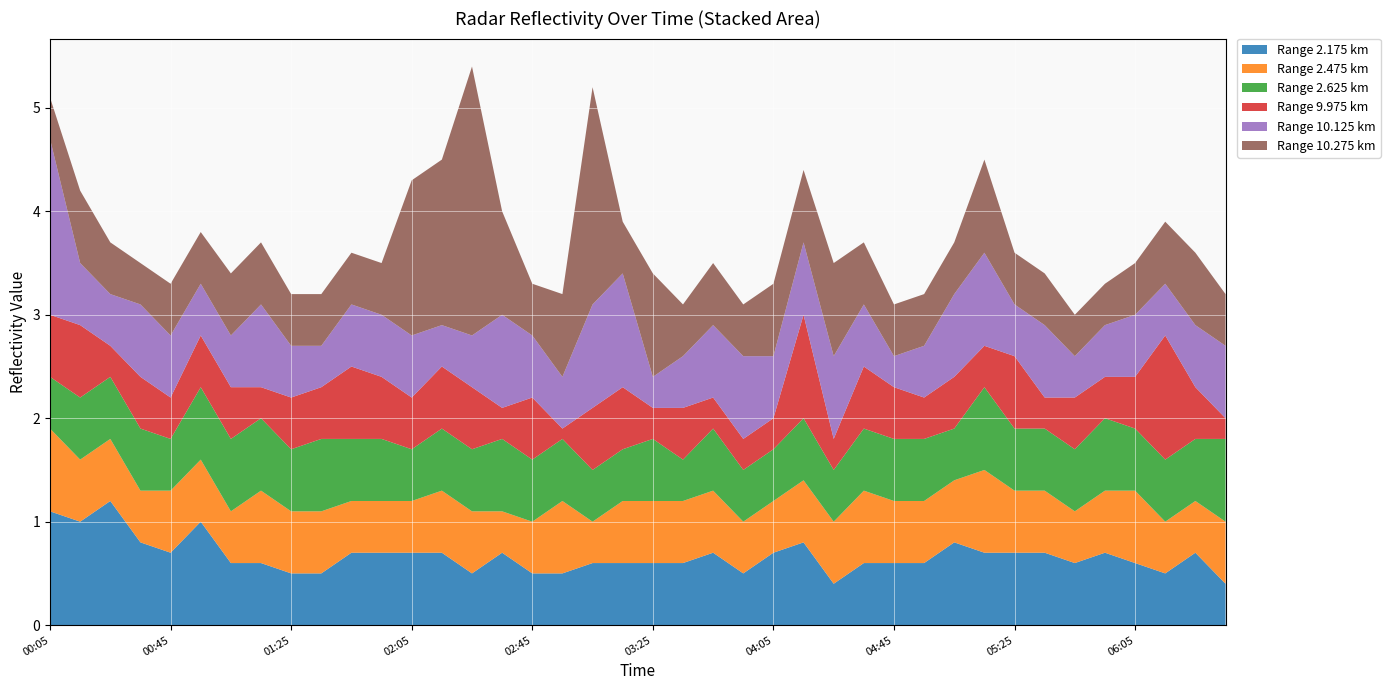

Reading left to right, transcribe all the data shown in this chart.

2.175: 2004/07/08 00:05=1.1	2004/07/08 00:15=1.0	2004/07/08 00:25=1.2	2004/07/08 00:35=0.8	2004/07/08 00:45=0.7	2004/07/08 00:55=1.0	2004/07/08 01:05=0.6	2004/07/08 01:15=0.6	2004/07/08 01:25=0.5	2004/07/08 01:35=0.5	2004/07/08 01:45=0.7	2004/07/08 01:55=0.7	2004/07/08 02:05=0.7	2004/07/08 02:15=0.7	2004/07/08 02:25=0.5	2004/07/08 02:35=0.7	2004/07/08 02:45=0.5	2004/07/08 02:55=0.5	2004/07/08 03:05=0.6	2004/07/08 03:15=0.6	2004/07/08 03:25=0.6	2004/07/08 03:35=0.6	2004/07/08 03:45=0.7	2004/07/08 03:55=0.5	2004/07/08 04:05=0.7	2004/07/08 04:15=0.8	2004/07/08 04:25=0.4	2004/07/08 04:35=0.6	2004/07/08 04:45=0.6	2004/07/08 04:55=0.6	2004/07/08 05:05=0.8	2004/07/08 05:15=0.7	2004/07/08 05:25=0.7	2004/07/08 05:35=0.7	2004/07/08 05:45=0.6	2004/07/08 05:55=0.7	2004/07/08 06:05=0.6	2004/07/08 06:15=0.5	2004/07/08 06:25=0.7	2004/07/08 06:35=0.4
2.475: 2004/07/08 00:05=0.8	2004/07/08 00:15=0.6	2004/07/08 00:25=0.6	2004/07/08 00:35=0.5	2004/07/08 00:45=0.6	2004/07/08 00:55=0.6	2004/07/08 01:05=0.5	2004/07/08 01:15=0.7	2004/07/08 01:25=0.6	2004/07/08 01:35=0.6	2004/07/08 01:45=0.5	2004/07/08 01:55=0.5	2004/07/08 02:05=0.5	2004/07/08 02:15=0.6	2004/07/08 02:25=0.6	2004/07/08 02:35=0.4	2004/07/08 02:45=0.5	2004/07/08 02:55=0.7	2004/07/08 03:05=0.4	2004/07/08 03:15=0.6	2004/07/08 03:25=0.6	2004/07/08 03:35=0.6	2004/07/08 03:45=0.6	2004/07/08 03:55=0.5	2004/07/08 04:05=0.5	2004/07/08 04:15=0.6	2004/07/08 04:25=0.6	2004/07/08 04:35=0.7	2004/07/08 04:45=0.6	2004/07/08 04:55=0.6	2004/07/08 05:05=0.6	2004/07/08 05:15=0.8	2004/07/08 05:25=0.6	2004/07/08 05:35=0.6	2004/07/08 05:45=0.5	2004/07/08 05:55=0.6	2004/07/08 06:05=0.7	2004/07/08 06:15=0.5	2004/07/08 06:25=0.5	2004/07/08 06:35=0.6
2.625: 2004/07/08 00:05=0.5	2004/07/08 00:15=0.6	2004/07/08 00:25=0.6	2004/07/08 00:35=0.6	2004/07/08 00:45=0.5	2004/07/08 00:55=0.7	2004/07/08 01:05=0.7	2004/07/08 01:15=0.7	2004/07/08 01:25=0.6	2004/07/08 01:35=0.7	2004/07/08 01:45=0.6	2004/07/08 01:55=0.6	2004/07/08 02:05=0.5	2004/07/08 02:15=0.6	2004/07/08 02:25=0.6	2004/07/08 02:35=0.7	2004/07/08 02:45=0.6	2004/07/08 02:55=0.6	2004/07/08 03:05=0.5	2004/07/08 03:15=0.5	2004/07/08 03:25=0.6	2004/07/08 03:35=0.4	2004/07/08 03:45=0.6	2004/07/08 03:55=0.5	2004/07/08 04:05=0.5	2004/07/08 04:15=0.6	2004/07/08 04:25=0.5	2004/07/08 04:35=0.6	2004/07/08 04:45=0.6	2004/07/08 04:55=0.6	2004/07/08 05:05=0.5	2004/07/08 05:15=0.8	2004/07/08 05:25=0.6	2004/07/08 05:35=0.6	2004/07/08 05:45=0.6	2004/07/08 05:55=0.7	2004/07/08 06:05=0.6	2004/07/08 06:15=0.6	2004/07/08 06:25=0.6	2004/07/08 06:35=0.8
9.975: 2004/07/08 00:05=0.6	2004/07/08 00:15=0.7	2004/07/08 00:25=0.3	2004/07/08 00:35=0.5	2004/07/08 00:45=0.4	2004/07/08 00:55=0.5	2004/07/08 01:05=0.5	2004/07/08 01:15=0.3	2004/07/08 01:25=0.5	2004/07/08 01:35=0.5	2004/07/08 01:45=0.7	2004/07/08 01:55=0.6	2004/07/08 02:05=0.5	2004/07/08 02:15=0.6	2004/07/08 02:25=0.6	2004/07/08 02:35=0.3	2004/07/08 02:45=0.6	2004/07/08 02:55=0.1	2004/07/08 03:05=0.6	2004/07/08 03:15=0.6	2004/07/08 03:25=0.3	2004/07/08 03:35=0.5	2004/07/08 03:45=0.3	2004/07/08 03:55=0.3	2004/07/08 04:05=0.3	2004/07/08 04:15=1.0	2004/07/08 04:25=0.3	2004/07/08 04:35=0.6	2004/07/08 04:45=0.5	2004/07/08 04:55=0.4	2004/07/08 05:05=0.5	2004/07/08 05:15=0.4	2004/07/08 05:25=0.7	2004/07/08 05:35=0.3	2004/07/08 05:45=0.5	2004/07/08 05:55=0.4	2004/07/08 06:05=0.5	2004/07/08 06:15=1.2	2004/07/08 06:25=0.5	2004/07/08 06:35=0.2
10.125: 2004/07/08 00:05=1.7	2004/07/08 00:15=0.6	2004/07/08 00:25=0.5	2004/07/08 00:35=0.7	2004/07/08 00:45=0.6	2004/07/08 00:55=0.5	2004/07/08 01:05=0.5	2004/07/08 01:15=0.8	2004/07/08 01:25=0.5	2004/07/08 01:35=0.4	2004/07/08 01:45=0.6	2004/07/08 01:55=0.6	2004/07/08 02:05=0.6	2004/07/08 02:15=0.4	2004/07/08 02:25=0.5	2004/07/08 02:35=0.9	2004/07/08 02:45=0.6	2004/07/08 02:55=0.5	2004/07/08 03:05=1.0	2004/07/08 03:15=1.1	2004/07/08 03:25=0.3	2004/07/08 03:35=0.5	2004/07/08 03:45=0.7	2004/07/08 03:55=0.8	2004/07/08 04:05=0.6	2004/07/08 04:15=0.7	2004/07/08 04:25=0.8	2004/07/08 04:35=0.6	2004/07/08 04:45=0.3	2004/07/08 04:55=0.5	2004/07/08 05:05=0.8	2004/07/08 05:15=0.9	2004/07/08 05:25=0.5	2004/07/08 05:35=0.7	2004/07/08 05:45=0.4	2004/07/08 05:55=0.5	2004/07/08 06:05=0.6	2004/07/08 06:15=0.5	2004/07/08 06:25=0.6	2004/07/08 06:35=0.7
10.275: 2004/07/08 00:05=0.4	2004/07/08 00:15=0.7	2004/07/08 00:25=0.5	2004/07/08 00:35=0.4	2004/07/08 00:45=0.5	2004/07/08 00:55=0.5	2004/07/08 01:05=0.6	2004/07/08 01:15=0.6	2004/07/08 01:25=0.5	2004/07/08 01:35=0.5	2004/07/08 01:45=0.5	2004/07/08 01:55=0.5	2004/07/08 02:05=1.5	2004/07/08 02:15=1.6	2004/07/08 02:25=2.6	2004/07/08 02:35=1.0	2004/07/08 02:45=0.5	2004/07/08 02:55=0.8	2004/07/08 03:05=2.1	2004/07/08 03:15=0.5	2004/07/08 03:25=1.0	2004/07/08 03:35=0.5	2004/07/08 03:45=0.6	2004/07/08 03:55=0.5	2004/07/08 04:05=0.7	2004/07/08 04:15=0.7	2004/07/08 04:25=0.9	2004/07/08 04:35=0.6	2004/07/08 04:45=0.5	2004/07/08 04:55=0.5	2004/07/08 05:05=0.5	2004/07/08 05:15=0.9	2004/07/08 05:25=0.5	2004/07/08 05:35=0.5	2004/07/08 05:45=0.4	2004/07/08 05:55=0.4	2004/07/08 06:05=0.5	2004/07/08 06:15=0.6	2004/07/08 06:25=0.7	2004/07/08 06:35=0.5